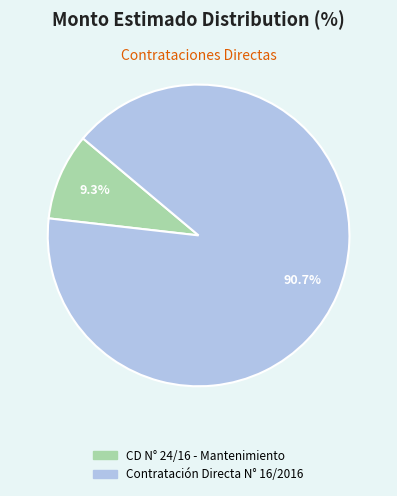

Is the sum of Contratación Directa N° 16/2016 and CD N° 24/16 - Mantenimiento greater than half?

Yes